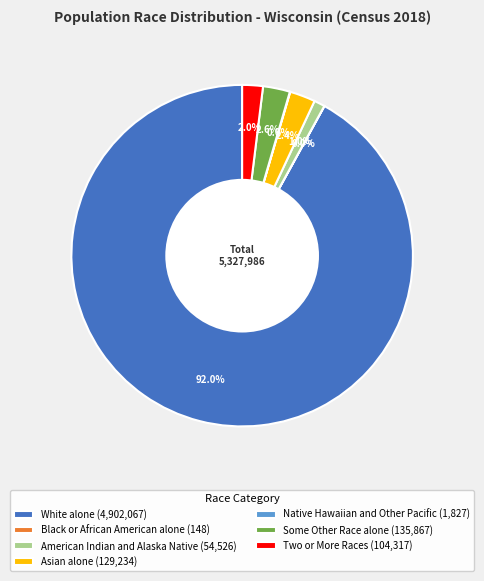

Combined, what portion of the pie is White alone and American Indian and Alaska Native?

93.0%